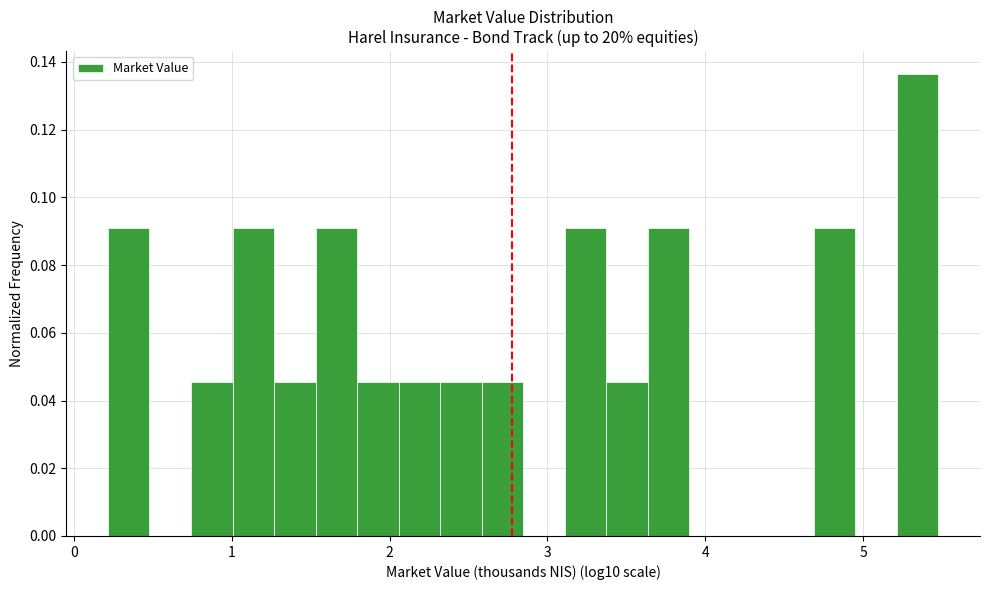

Around what value on the x-axis is the tallest bar? Give the approximate position of its centre, as read against the axis.

5.3